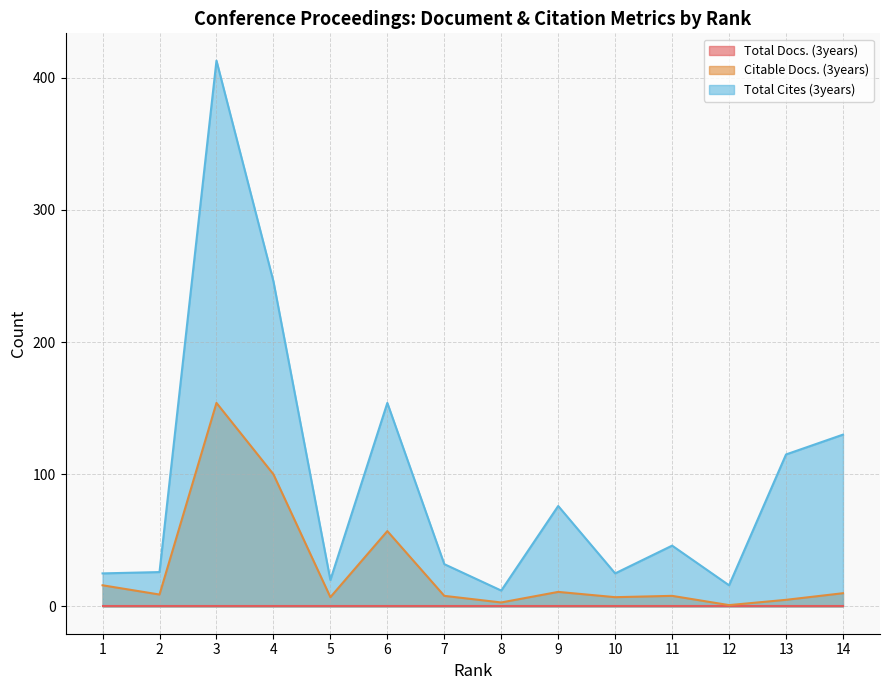

What is the total value across all series at 10?

32